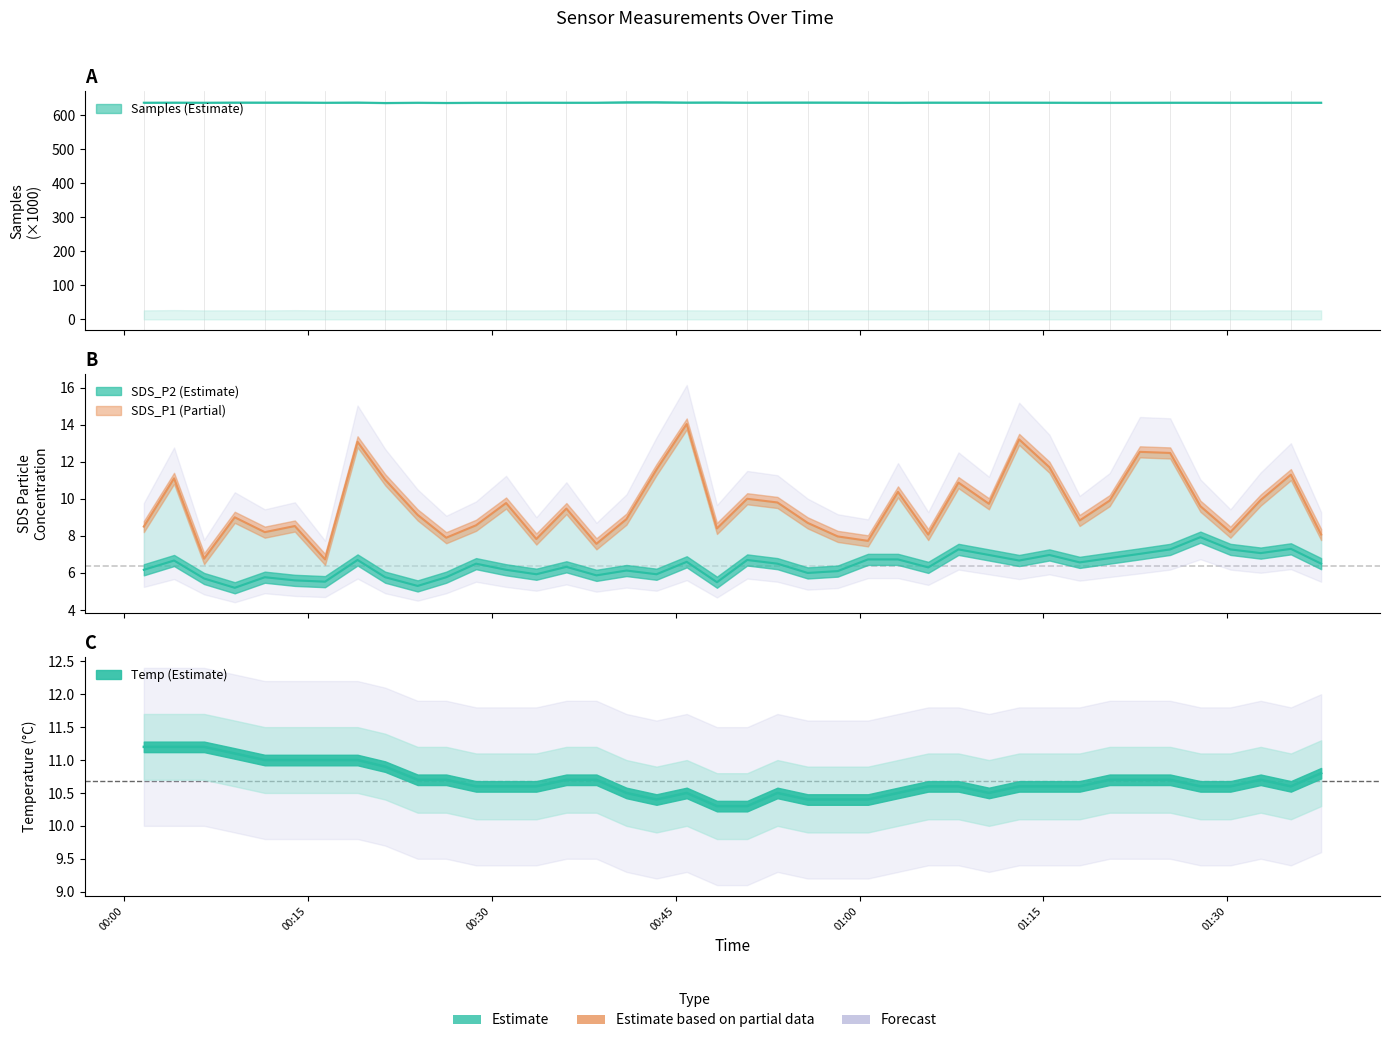

What is the maximum value for SDS_P1?

14.0